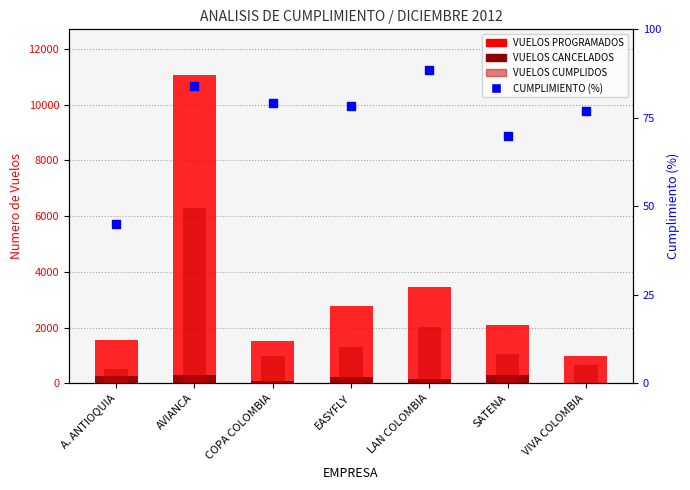

Which series has the largest Y range (max minus min)?

VUELOS PROGRAMADOS